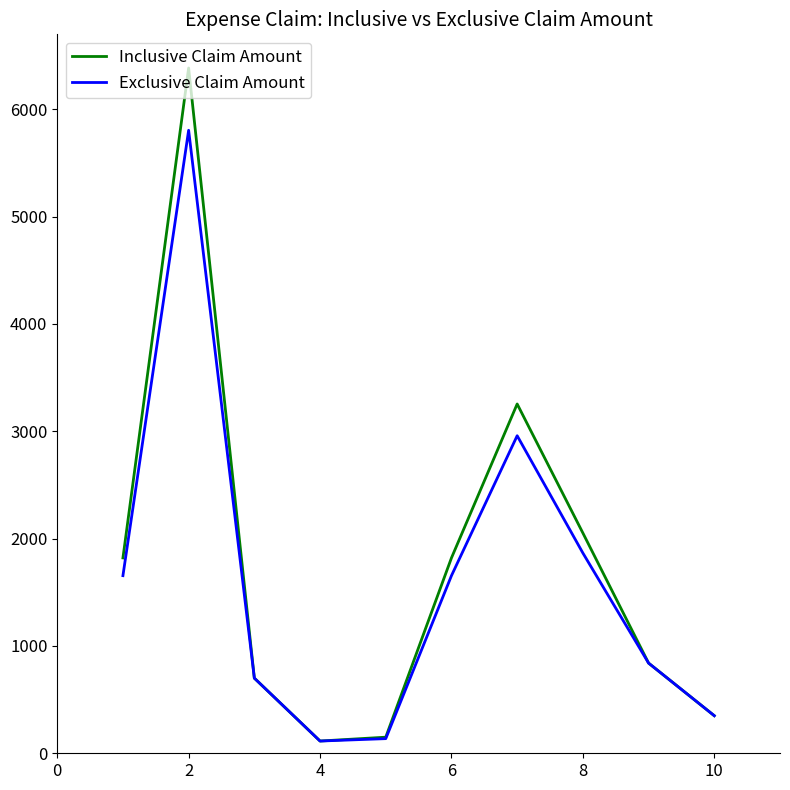

How many interior local peaks does the Exclusive Claim Amount series have?

2